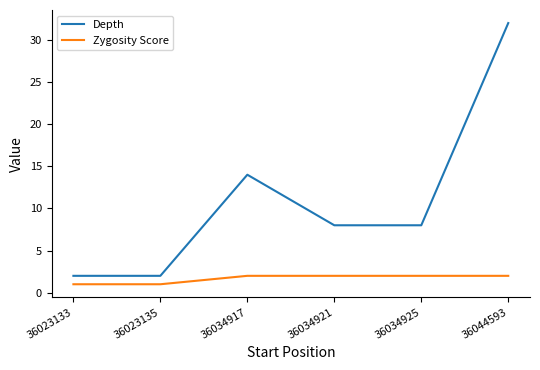

Does the chart display data point markers on the line(s)?

No